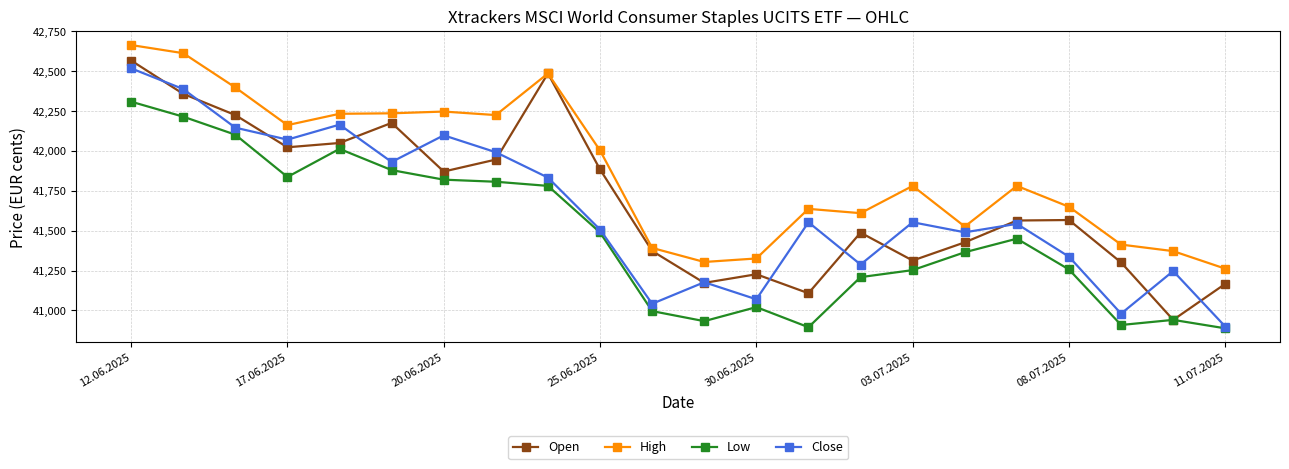

Rank the series by their average value, from lowest to highest.

Low, Close, Open, High